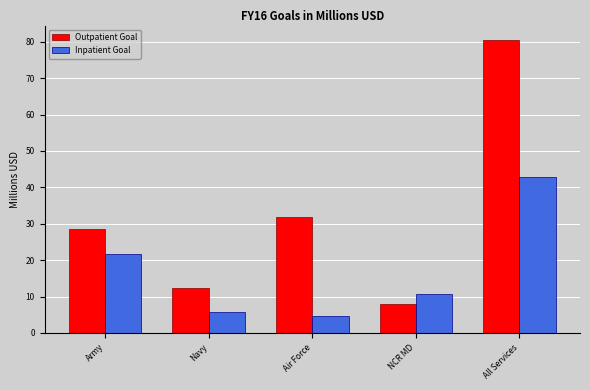

Reading right to left, list all the values displayed in this chart.

Outpatient Goal: All Services=80.4	NCR MD=7.8	Air Force=31.9	Navy=12.2	Army=28.5
Inpatient Goal: All Services=43.0	NCR MD=10.7	Air Force=4.6	Navy=5.8	Army=21.8